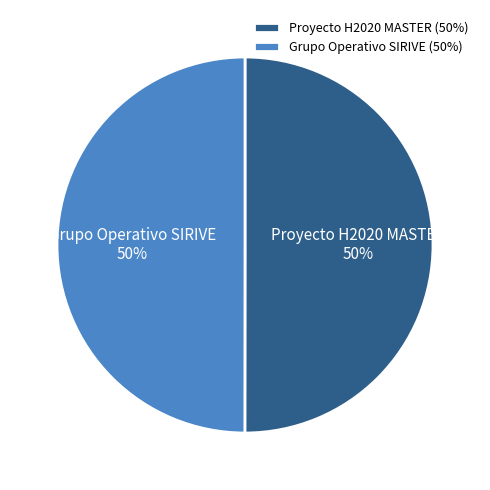

To the nearest percent, what portion does Proyecto H2020 MASTER represent?

50%